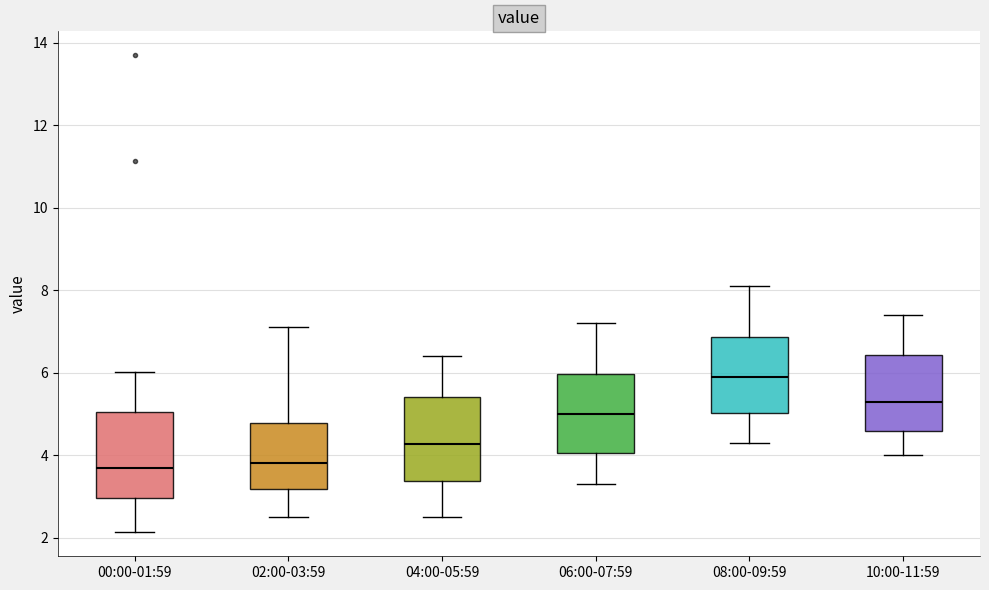

Where does the upper whisker of the box for 02:00-03:59 end on the y-axis? The values are not printed on the chart, so give them approximately, as read against the axis.

7.2